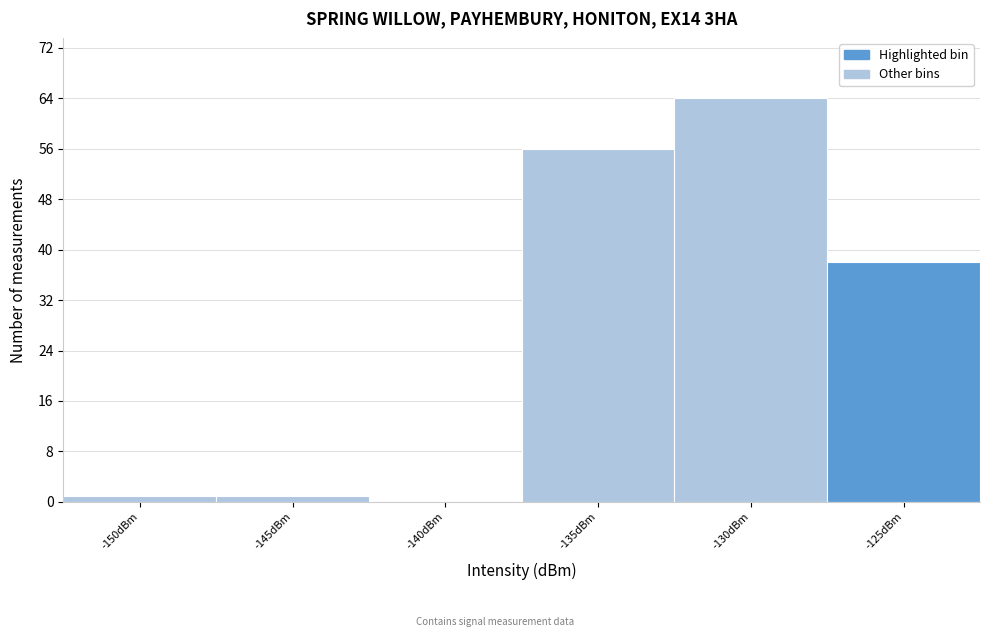

Reading left to right, list all the values displayed in this chart.

-150dBm=1	-145dBm=1	-140dBm=0	-135dBm=56	-130dBm=64	-125dBm=38